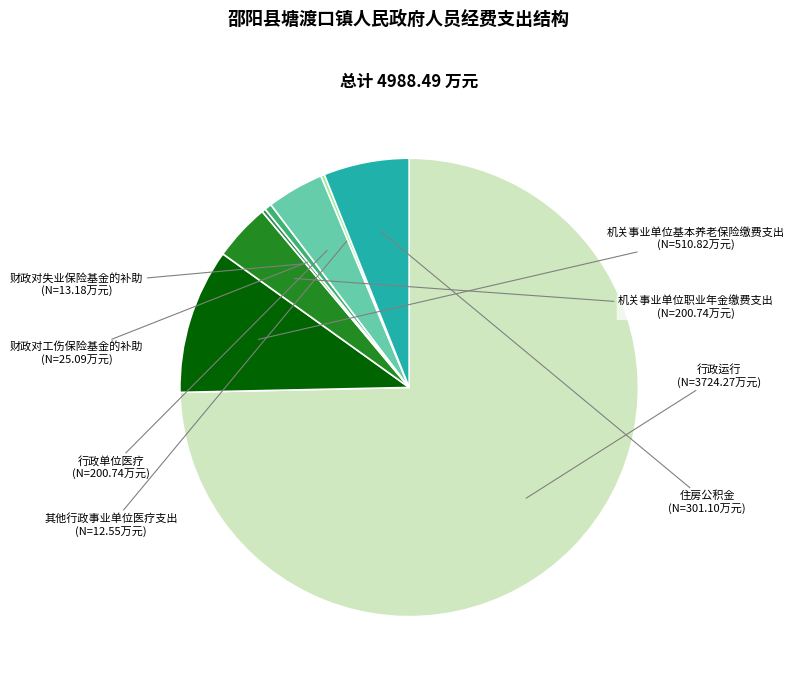

Does any single category account for the majority?

Yes